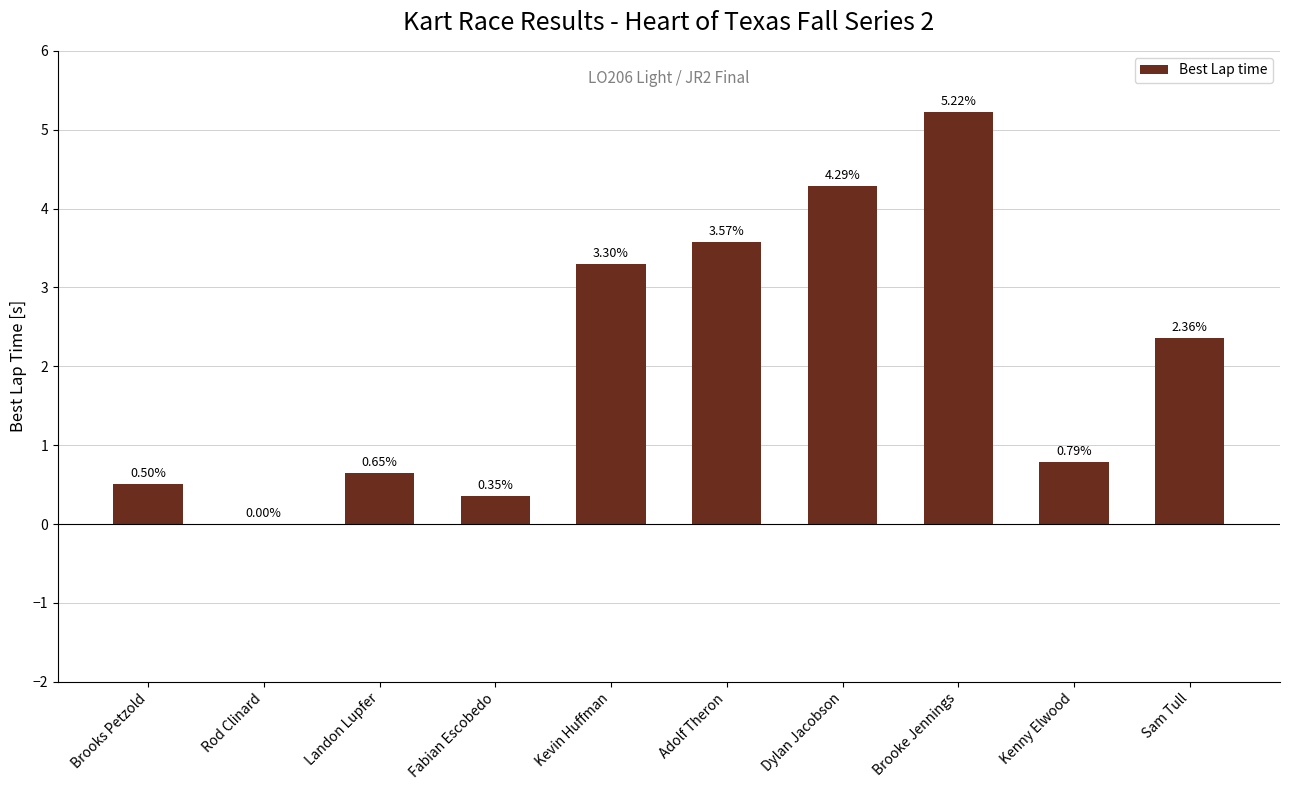

Are the bars horizontal?

No